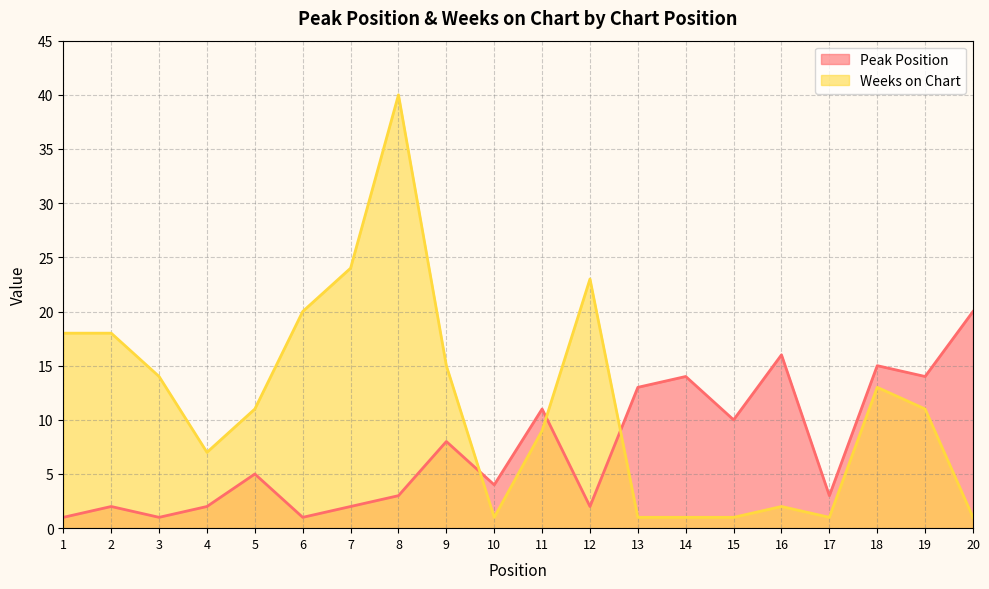

True or false: Weeks on Chart has a value of 1 at 16.

False